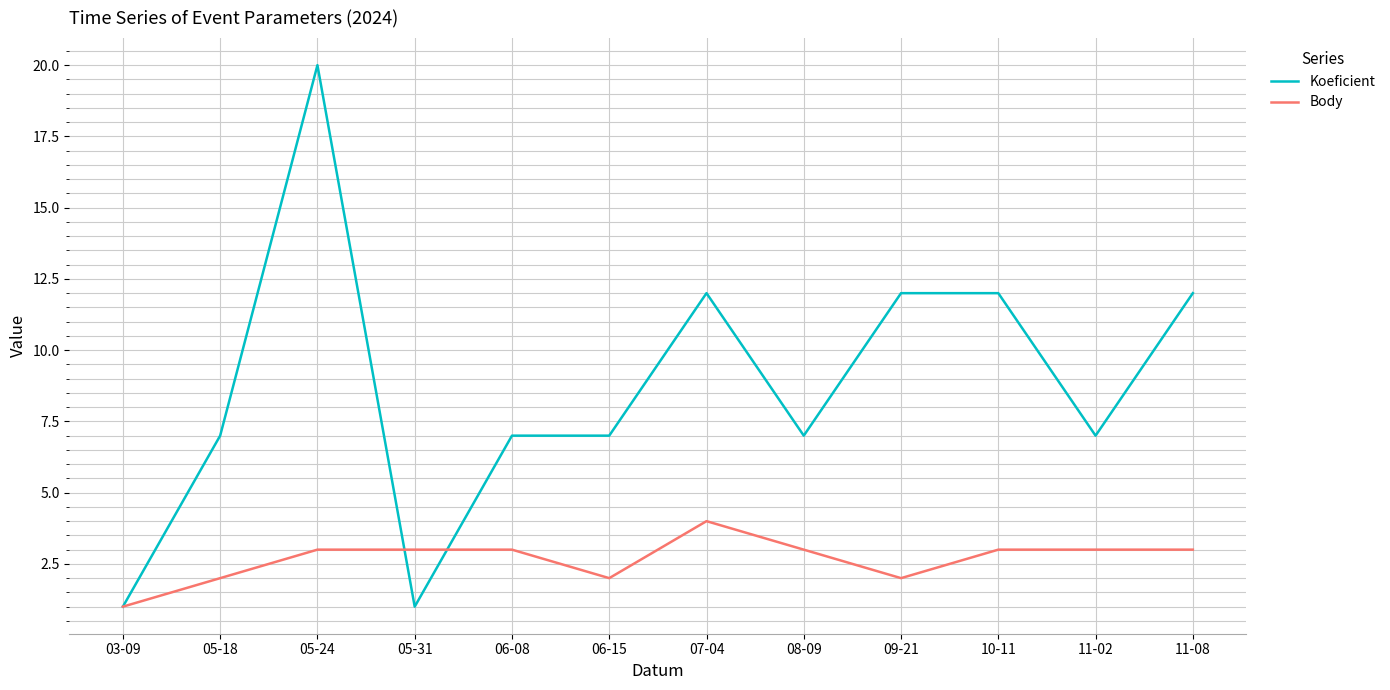

Which series has the largest total across all categories?

Koeficient